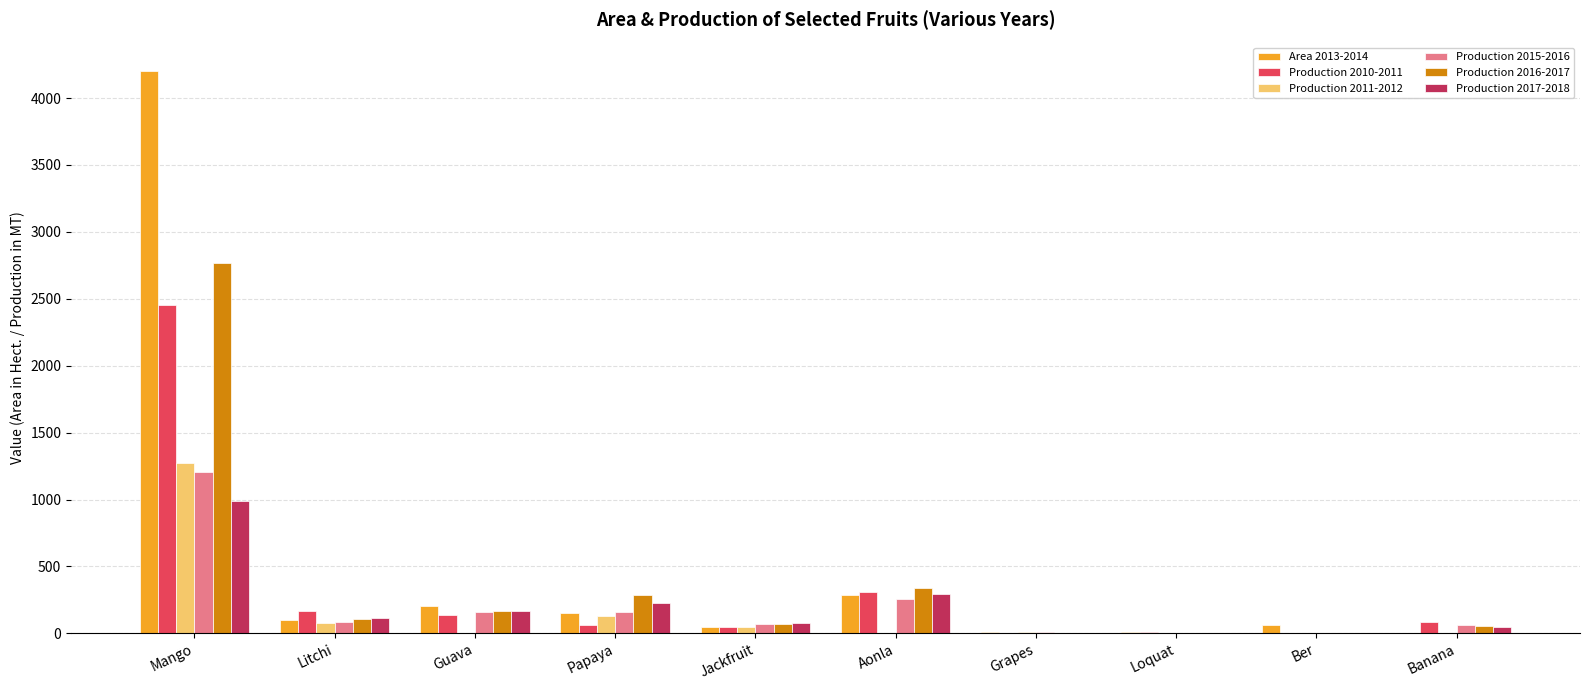

Where is Production 2017-2018 nearest to the value 493?

Aonla